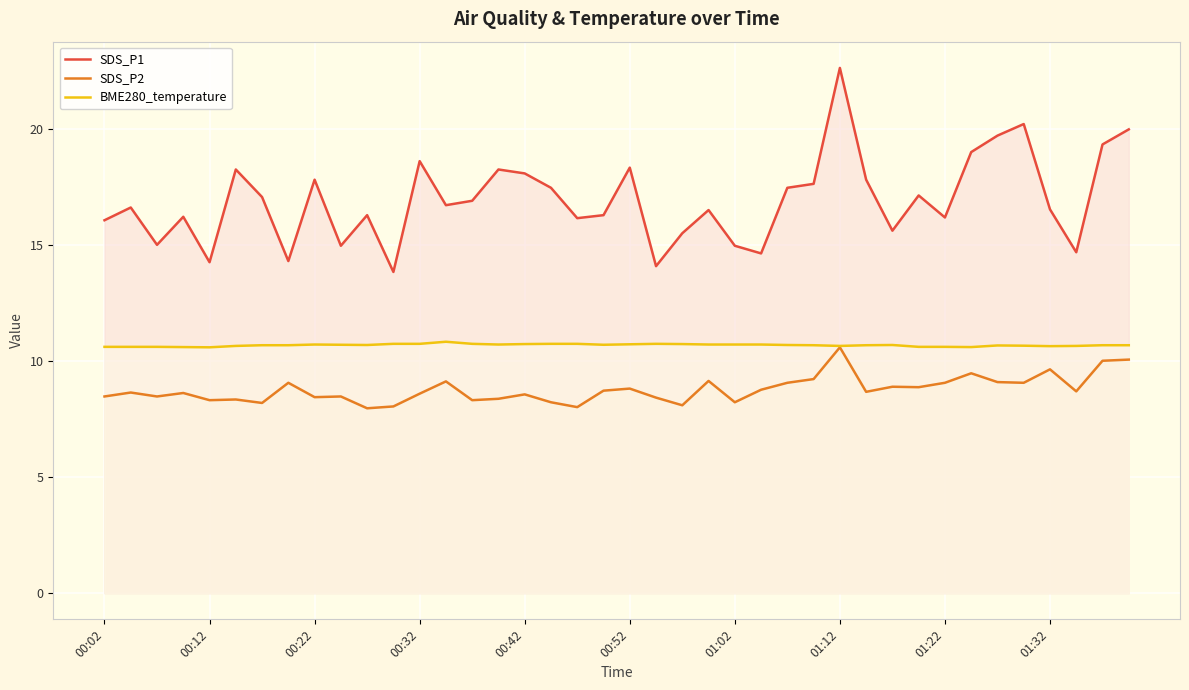

True or false: SDS_P1 and BME280_temperature intersect in this chart.

False